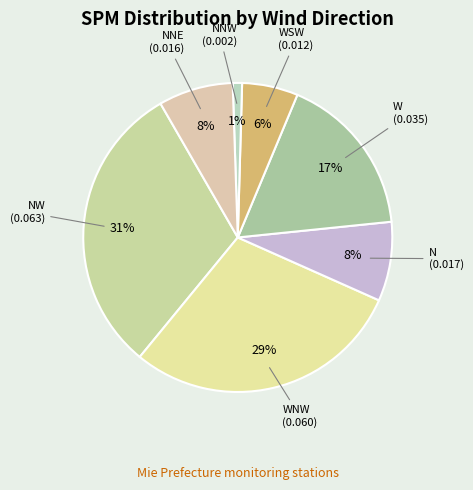

To the nearest percent, what is the average slice percentage?

14%